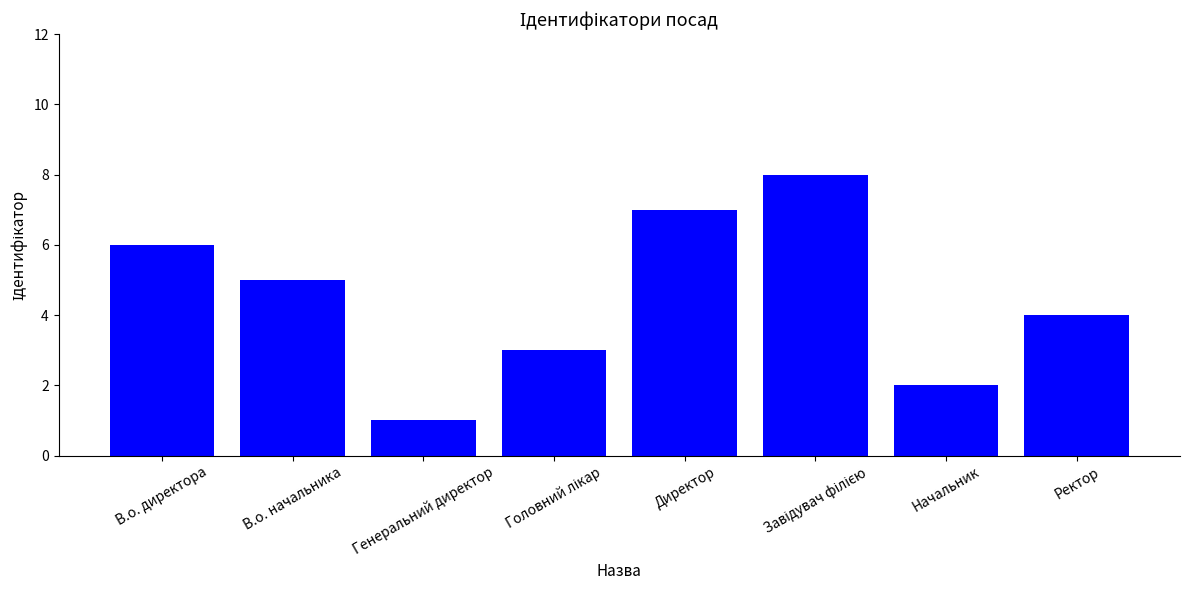

At which label does the data first exceed 5?

В.о. директора